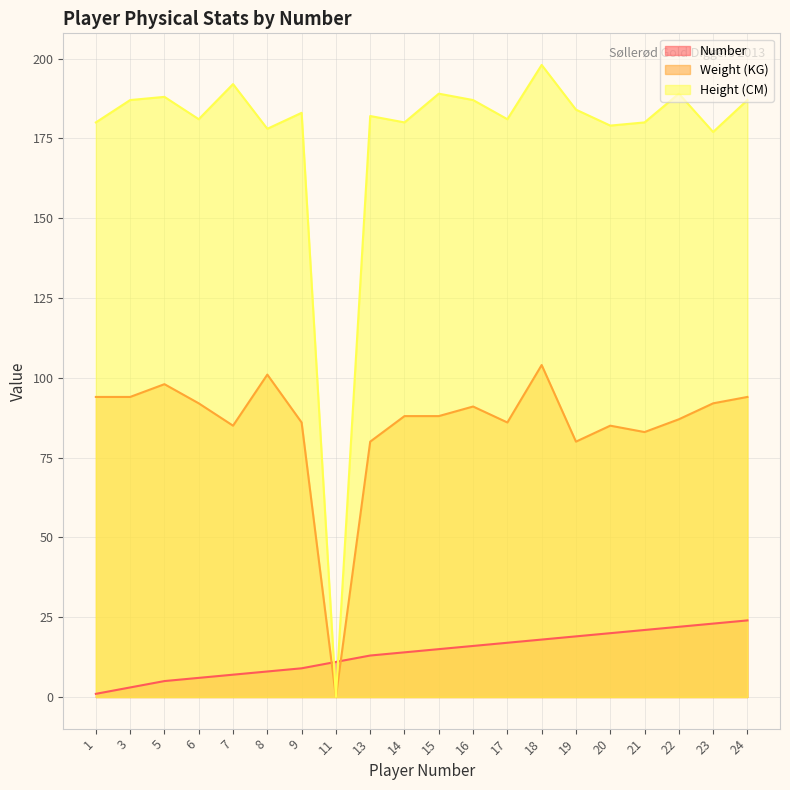

At which label does Weight (KG) first exceed 88?

1